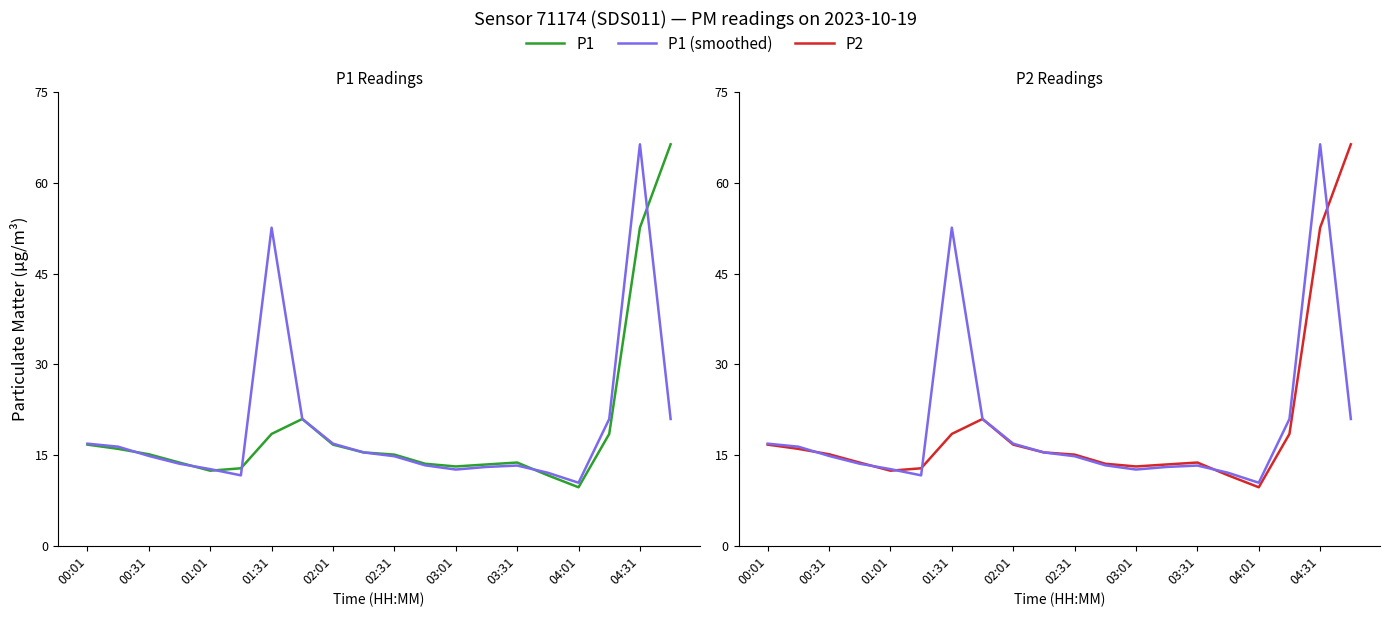

Reading right to left, list all the values displayed in this chart.

P1: 66.4	52.6	18.5	9.7	11.7	13.8	13.4	13.1	13.6	15.1	15.4	16.7	21.0	18.5	12.8	12.4	13.8	15.1	16.0	16.7
P1 (smoothed): 21.0	66.4	21.0	10.4	12.1	13.3	13.0	12.6	13.3	14.8	15.4	16.9	21.0	52.6	11.6	12.7	13.6	14.8	16.4	16.9
P2: 66.4	52.6	18.5	9.7	11.7	13.8	13.4	13.1	13.6	15.1	15.4	16.7	21.0	18.5	12.8	12.4	13.8	15.1	16.0	16.7